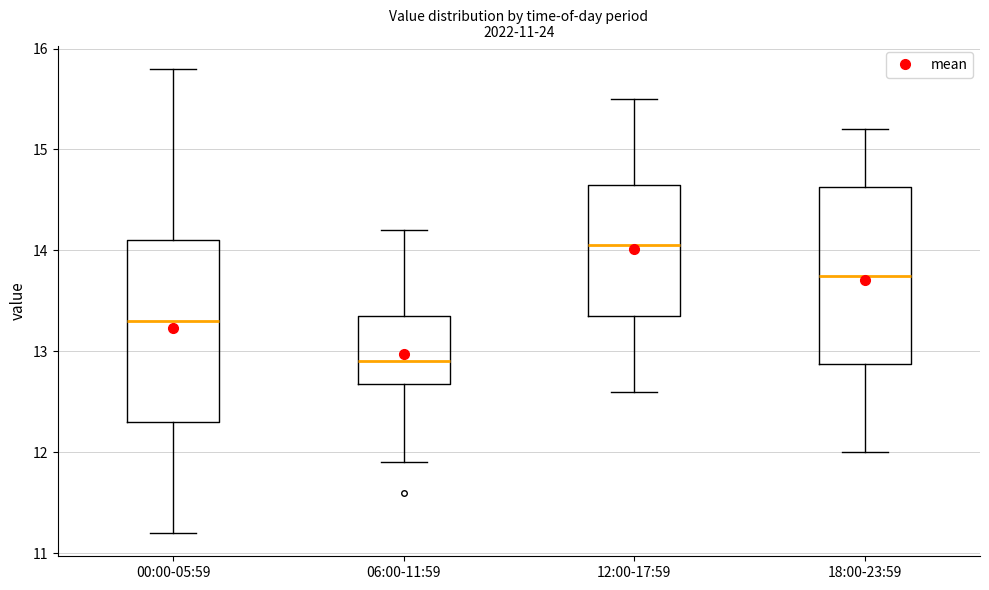

Which box's median line is the lowest?

06:00-11:59